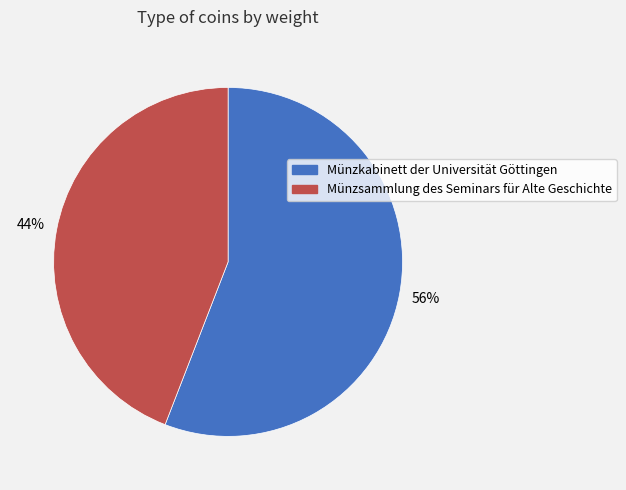

Approximately how many times larger is the value at Münzkabinett der Universität Göttingen compared to Münzsammlung des Seminars für Alte Geschichte?

1.3